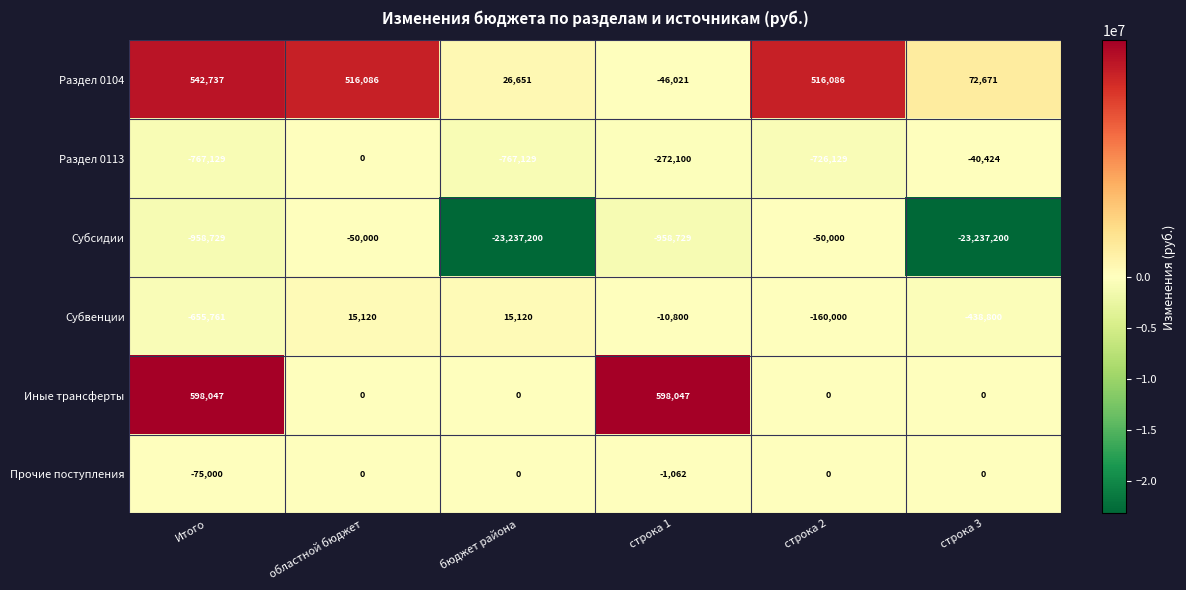

What is the difference between the highest and lowest values at строка 1?

1556776